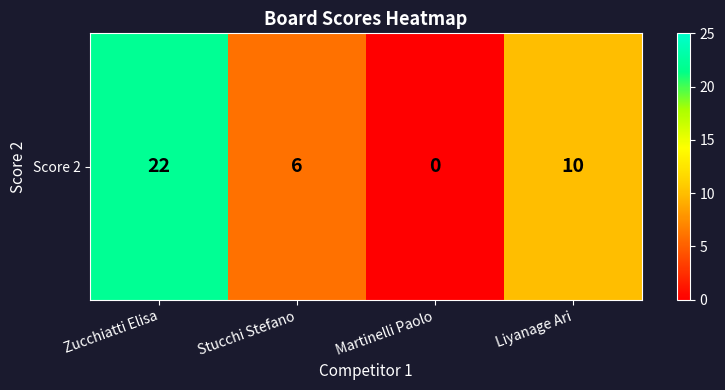

True or false: the data shows 4 at Liyanage Ari.

False